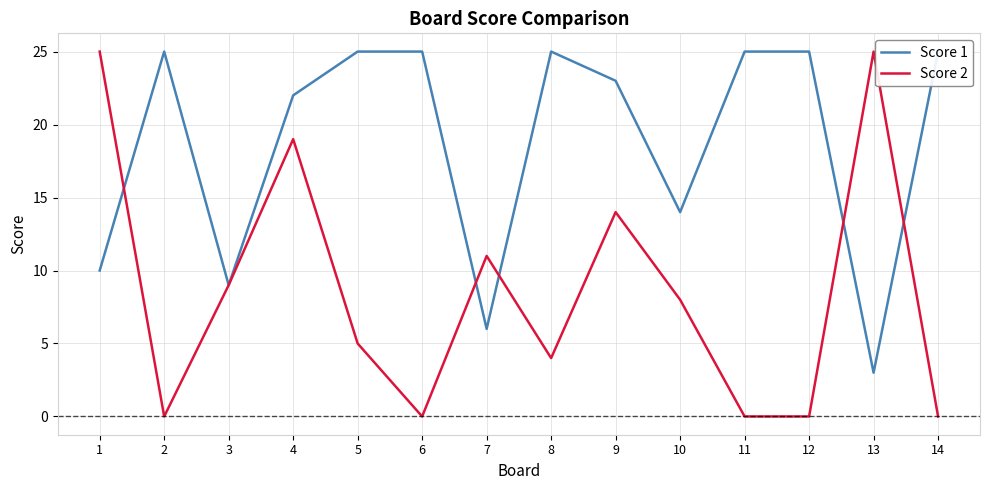

The Score 1 series shows 25 at 5. True or false?

True